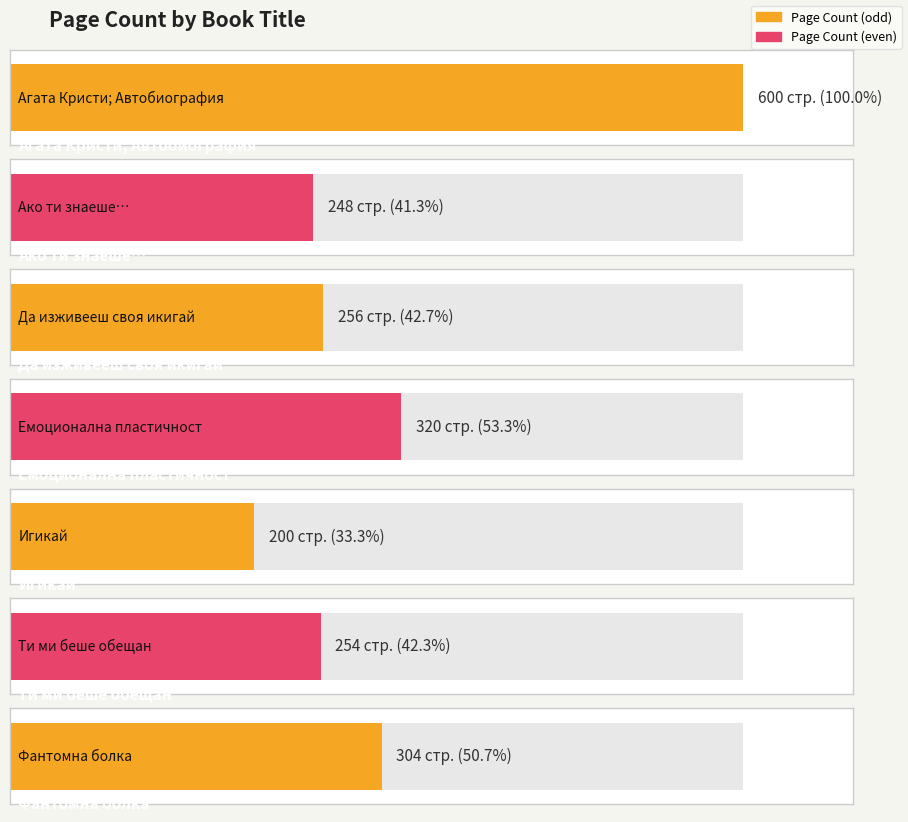

At which category does the chart reach its peak across all series?

Агата Кристи; Автобиография